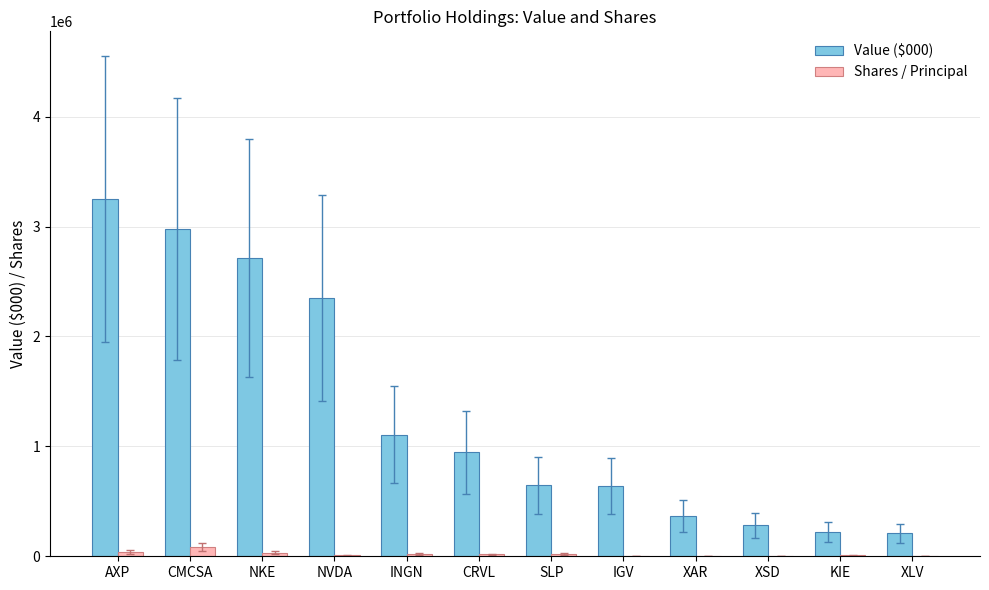

True or false: Value ($000) has a value of 946000 at CRVL.

True